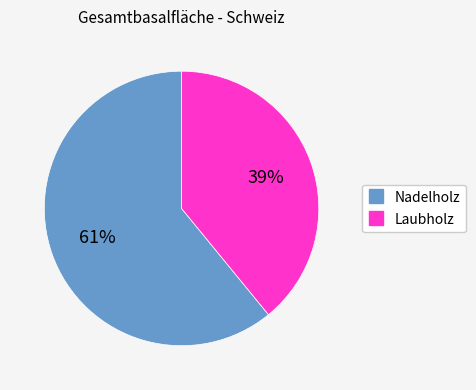

To the nearest percent, what portion does Laubholz represent?

39%